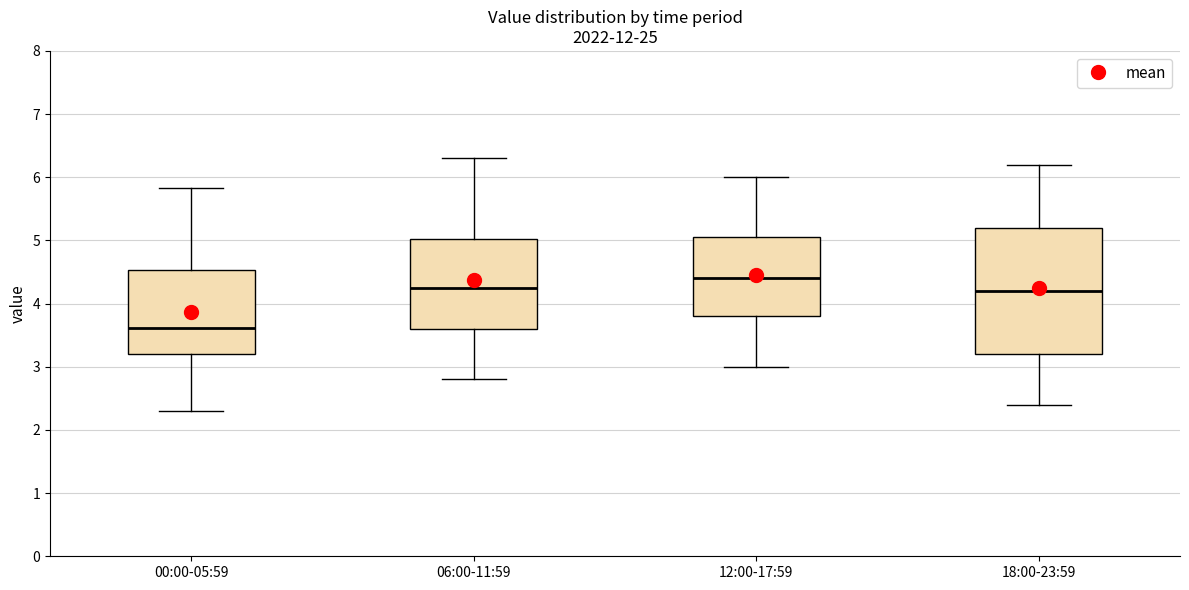

Which box has the highest median line?

12:00-17:59